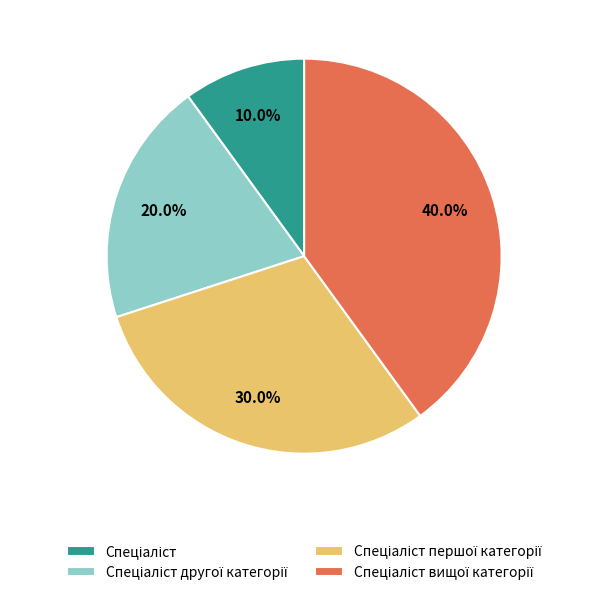

Is there any slice that represents more than half of the pie?

No